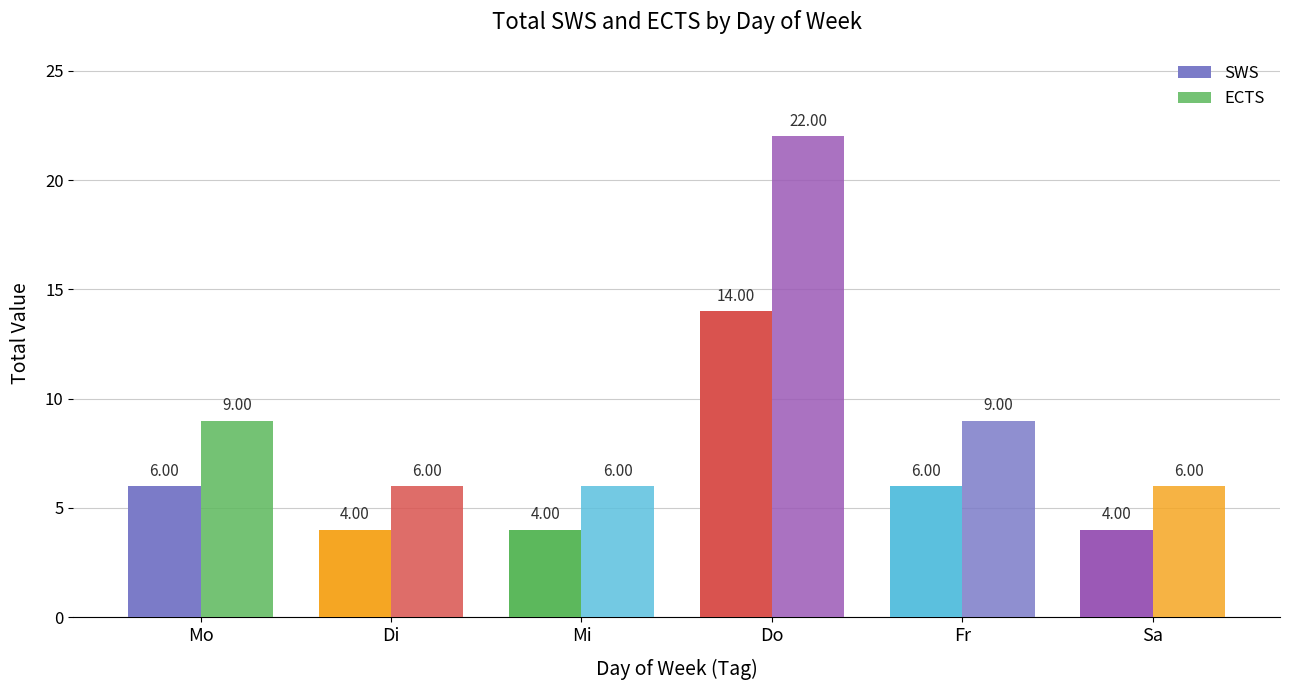

Between Mo and Mi, which is larger?

Mo